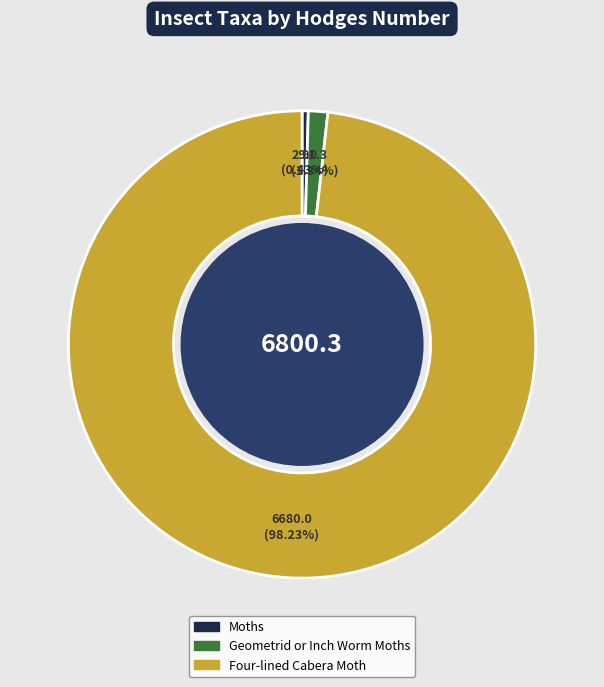

Which slice is the largest?

Four-lined Cabera Moth